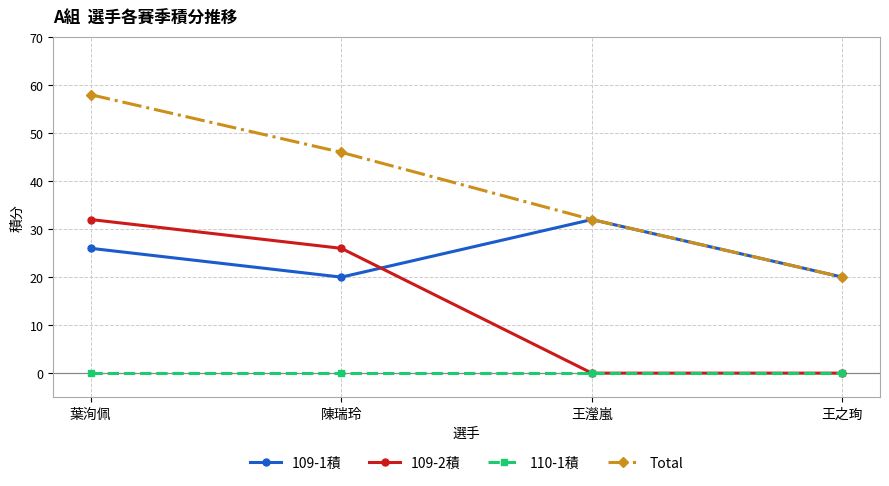

True or false: 109-1積 and 110-1積 intersect in this chart.

False